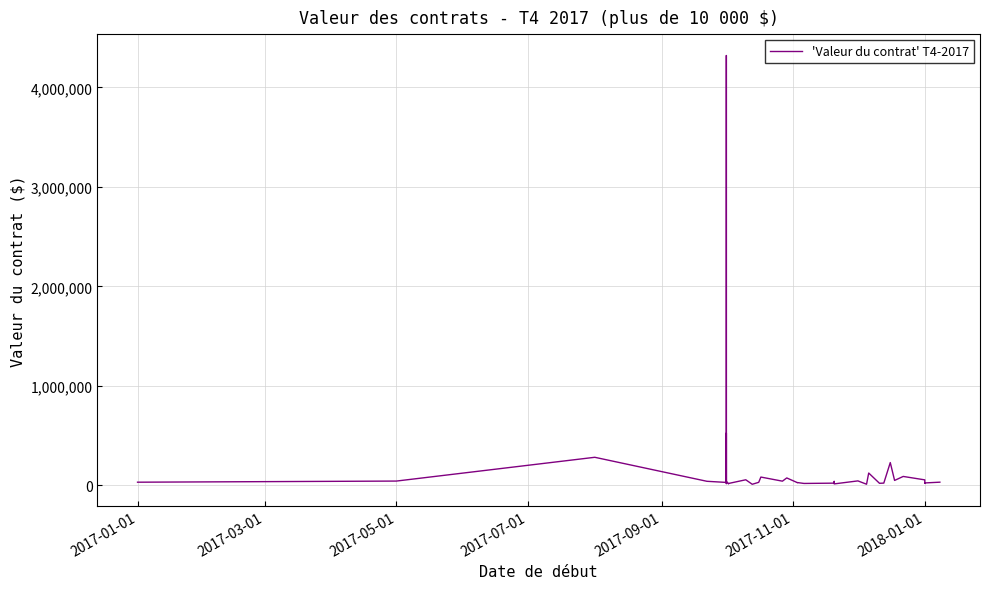

What is the average value?

182676.1